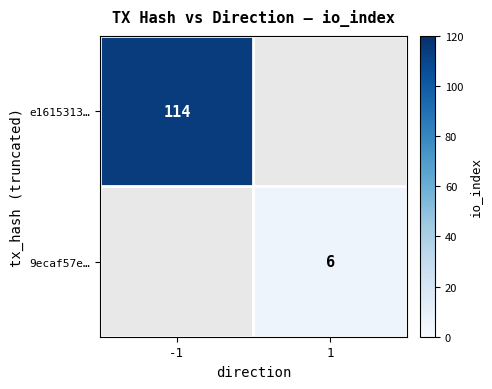

At how many categories does at least one series exceed 106?

1